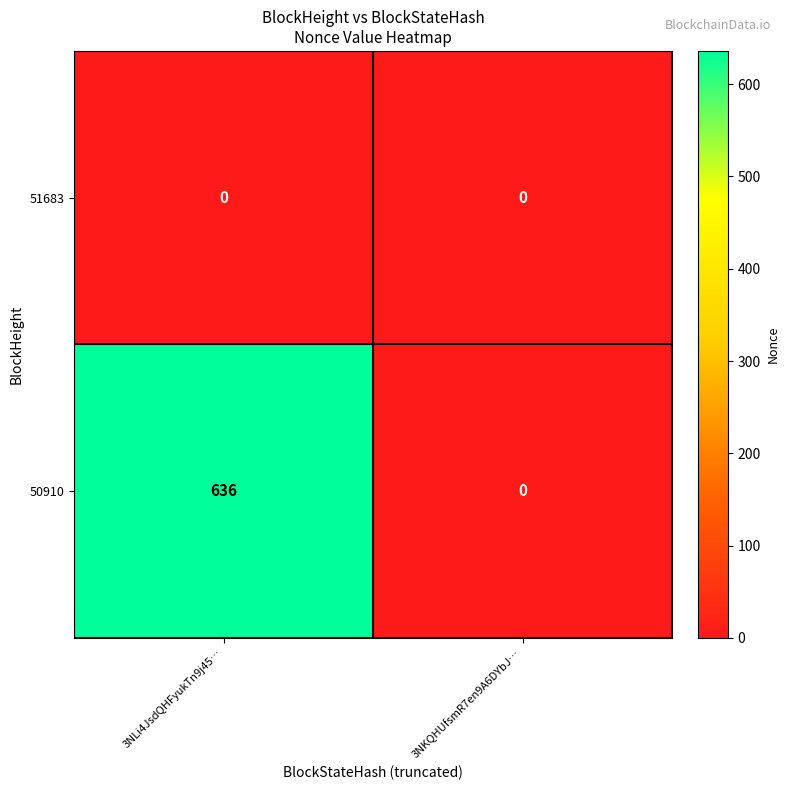

Which series has the widest spread of values?

50910